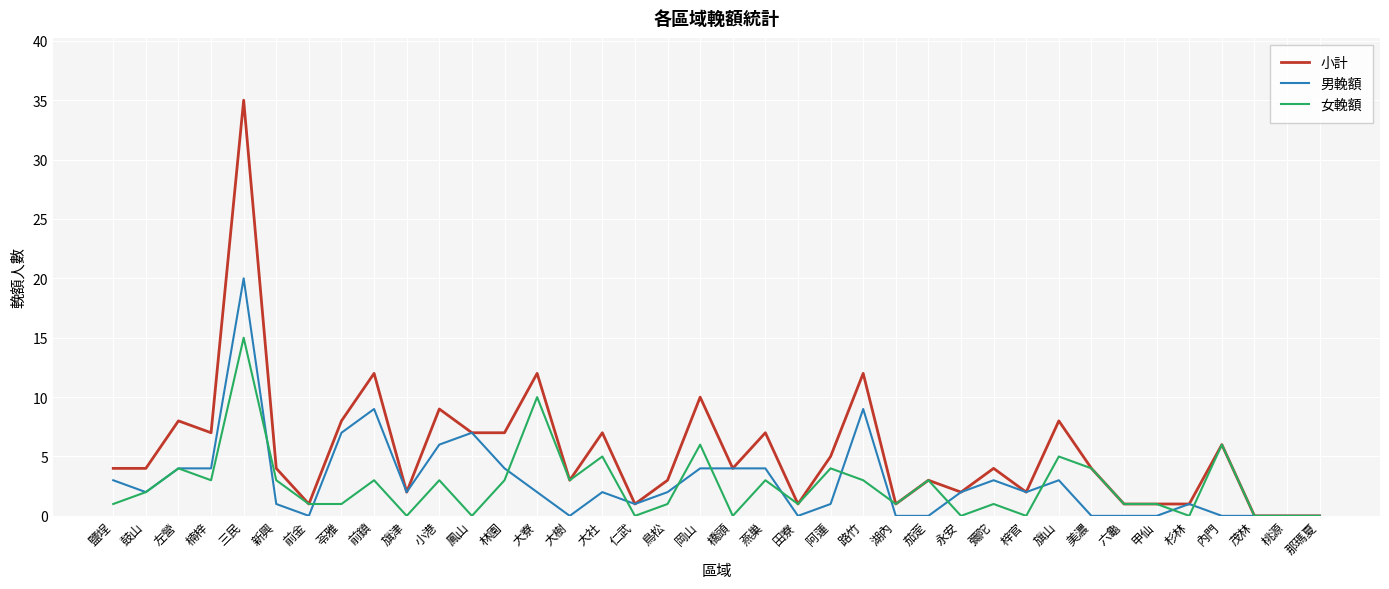

True or false: 女輓額 has more than 0 interior local peaks.

True